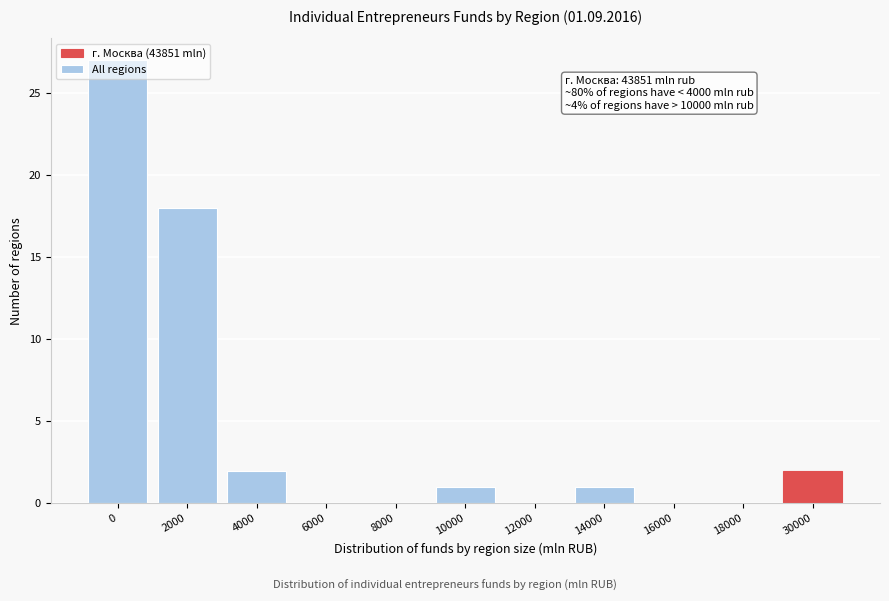

Is it true that the value at 18000 is 0?

True